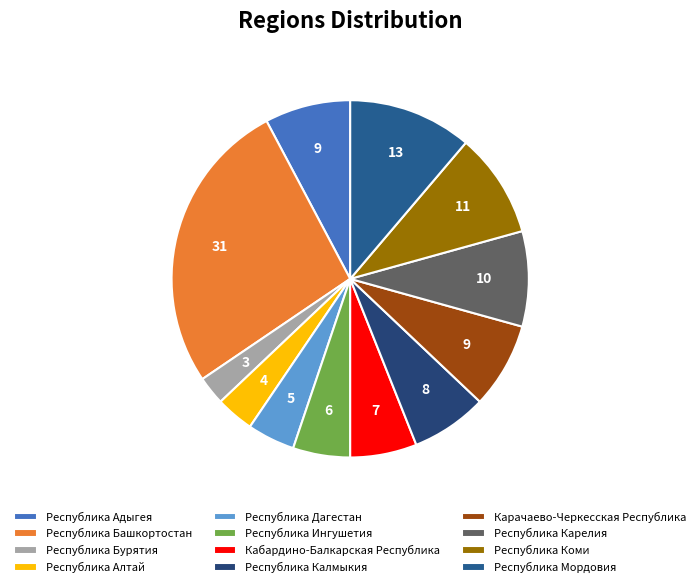

Which slice is the smallest?

Республика Бурятия